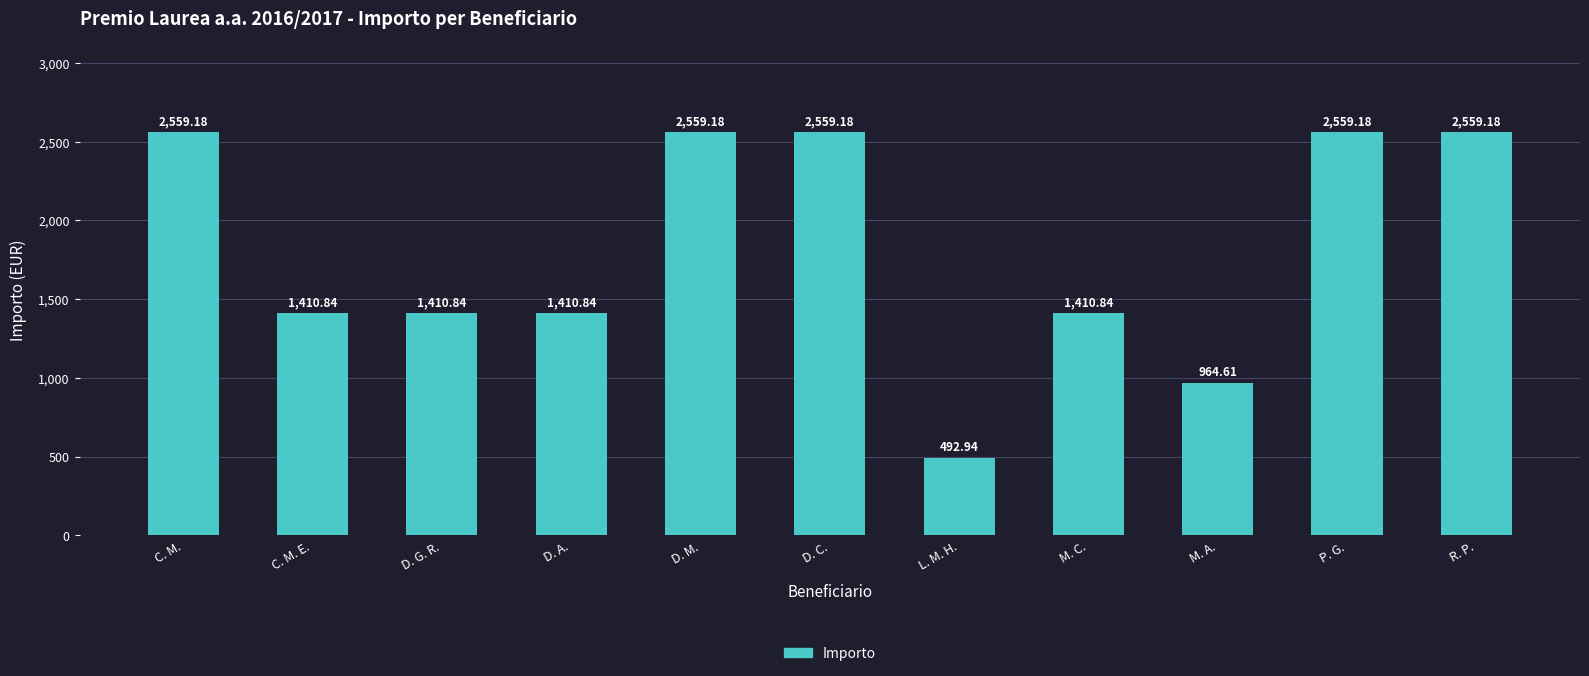

Where does the data first go above 1410?

C. M.